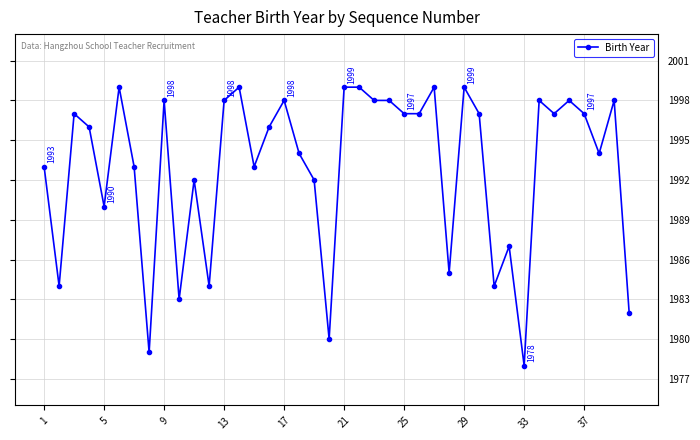

True or false: there are more than 0 points higher than both neighbors.

True